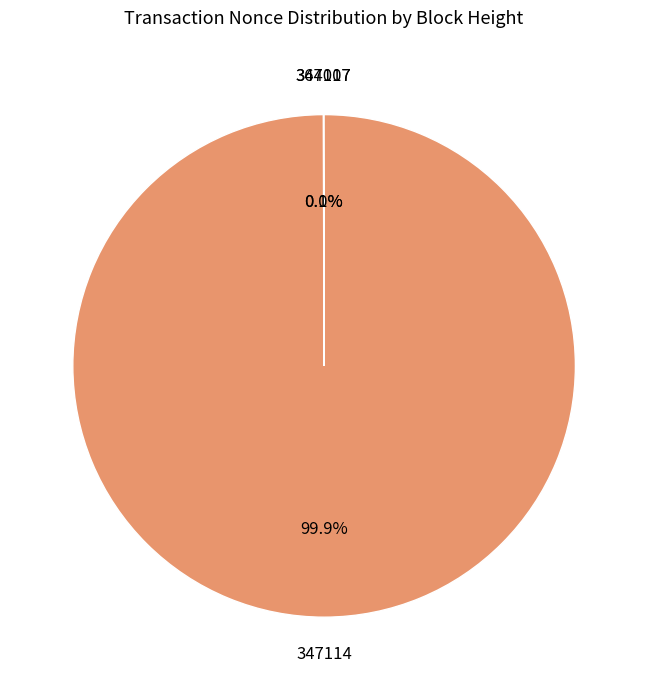

Rank the categories by value from lowest to highest.

347117, 364007, 347114